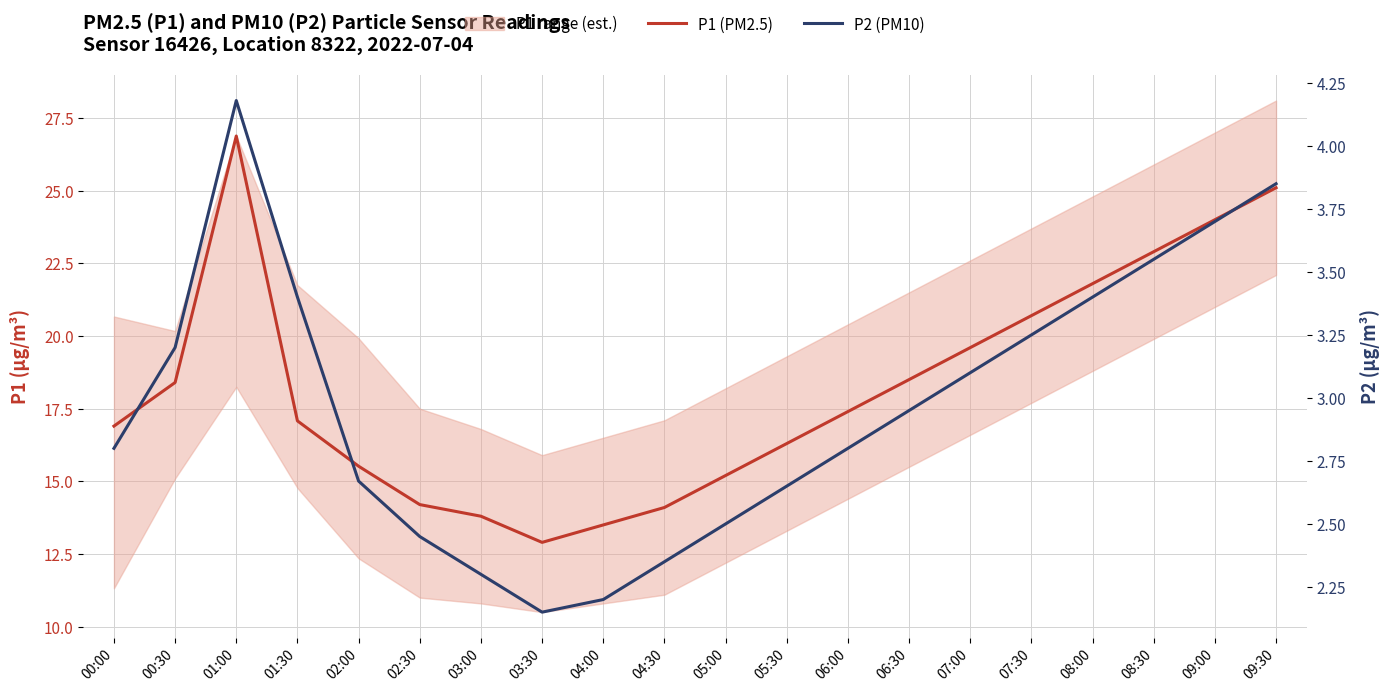

How many lines are shown in the chart?

2